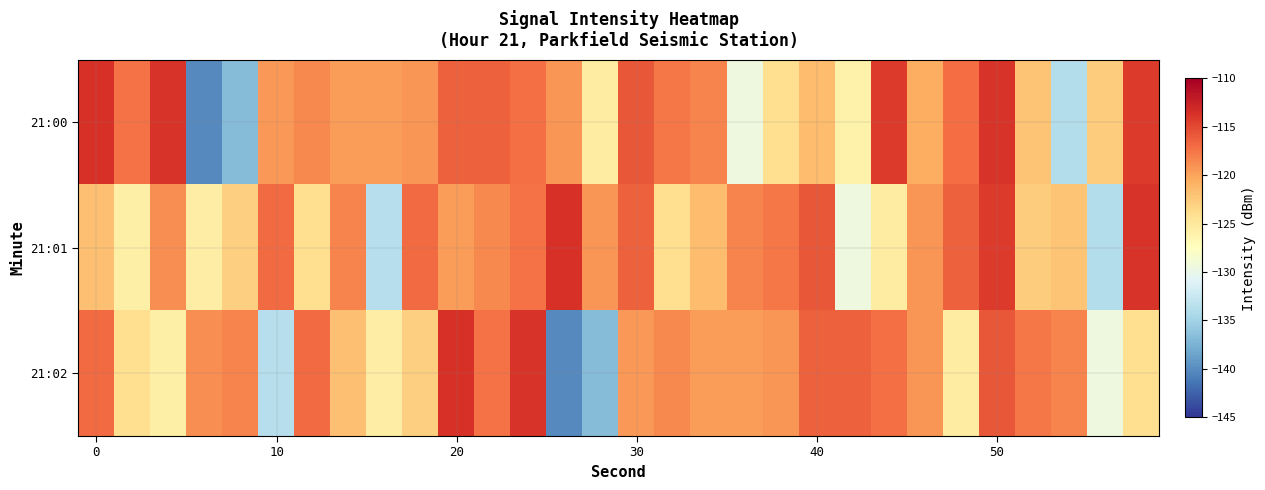

How many categories are shown in the chart?

30